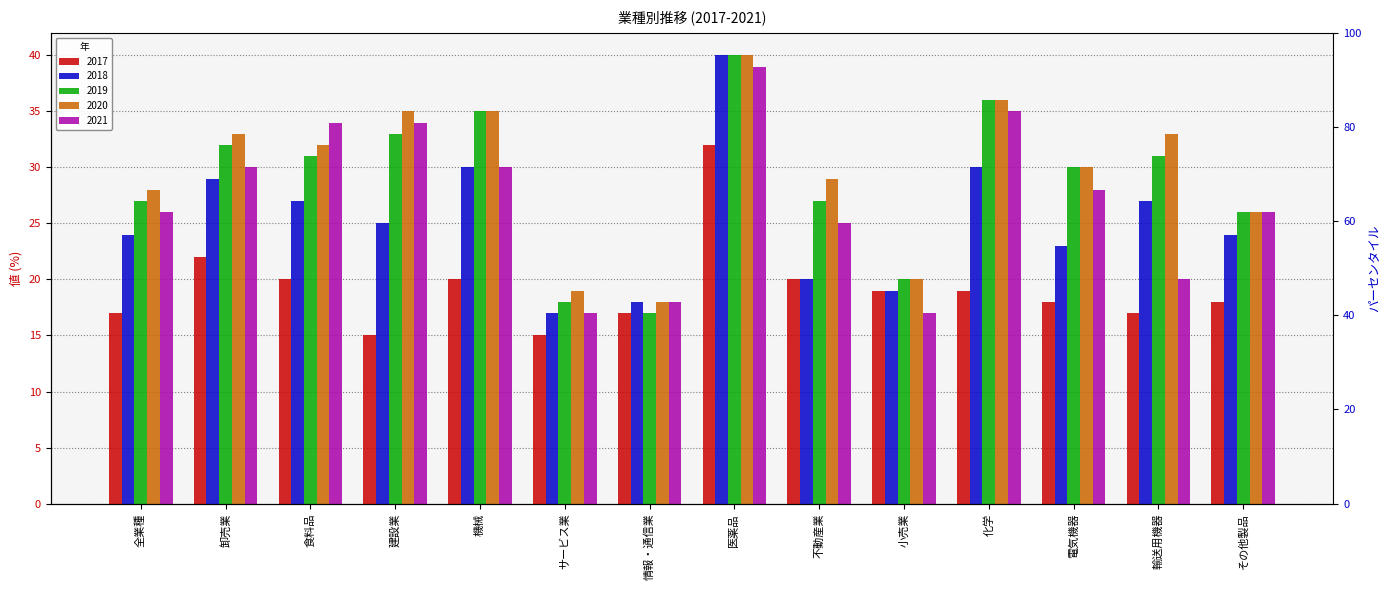

Where is 2021 nearest to the value 28?

電気機器